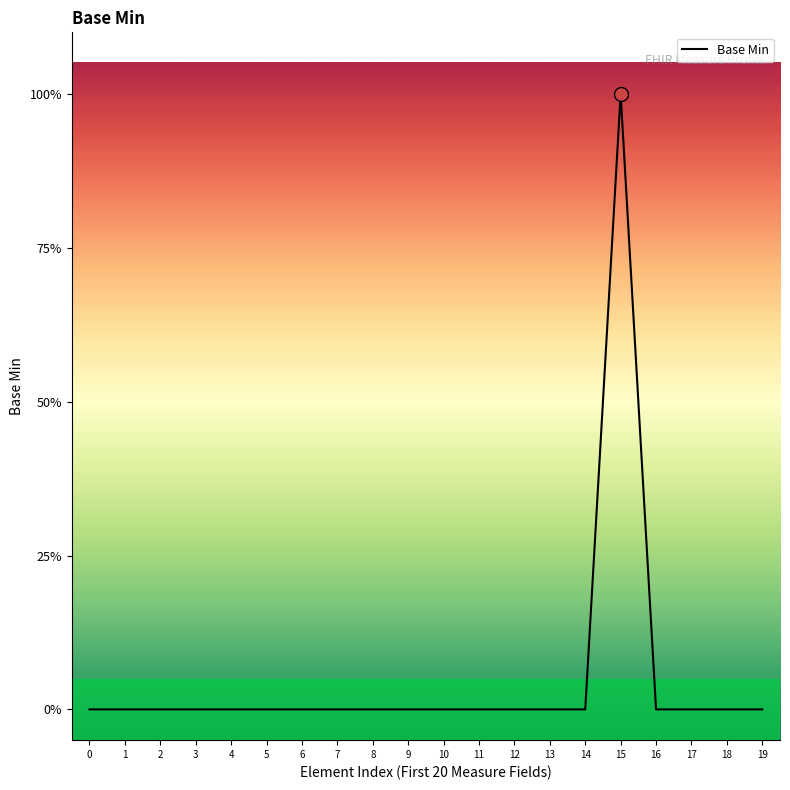

Reading right to left, what are all the values shown in this chart?

0	0	0	0	1	0	0	0	0	0	0	0	0	0	0	0	0	0	0	0